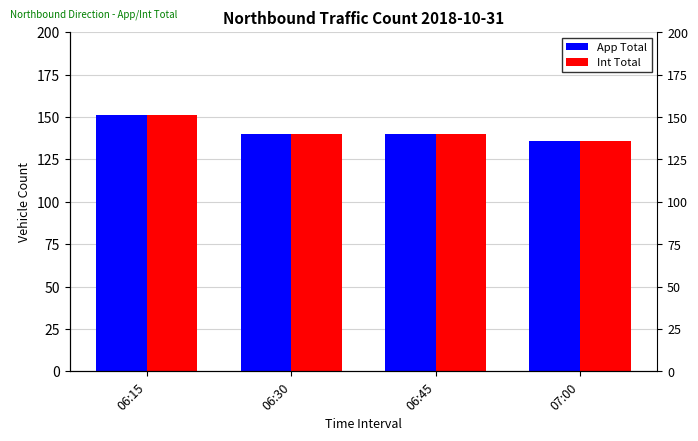

What is the total value across all series at 07:00?

272